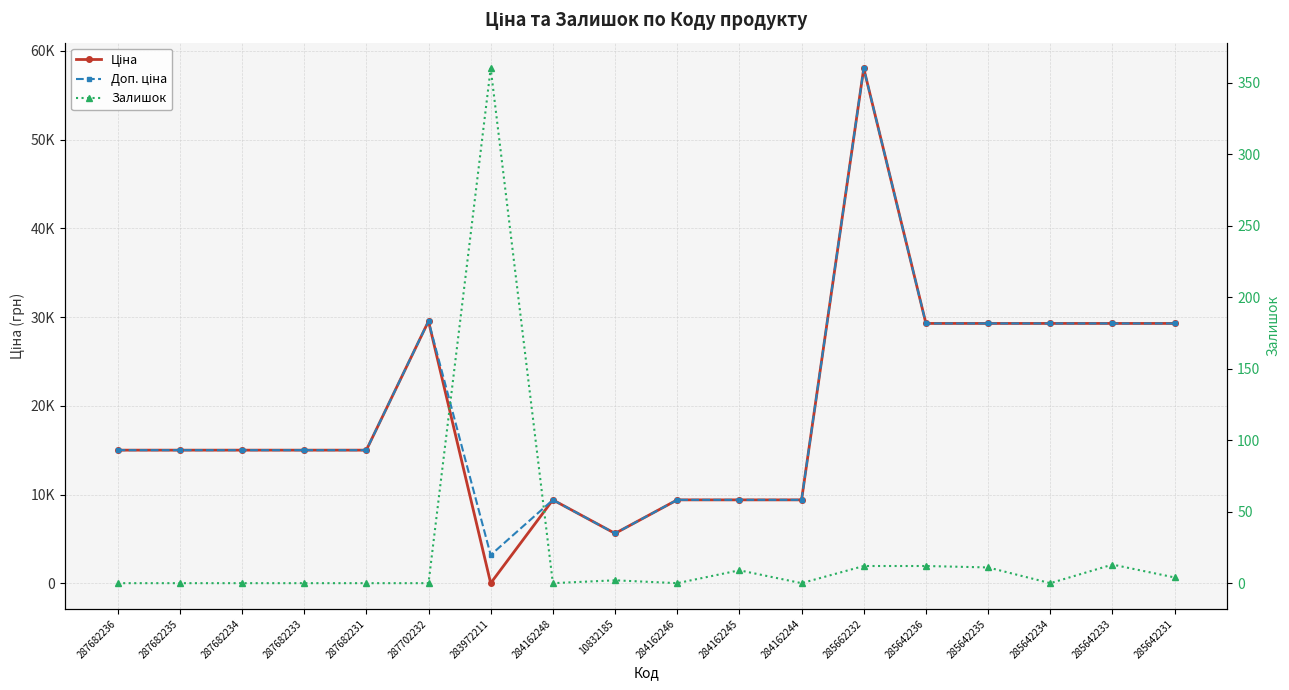

At which category does Доп. ціна reach its first local peak?

287702232